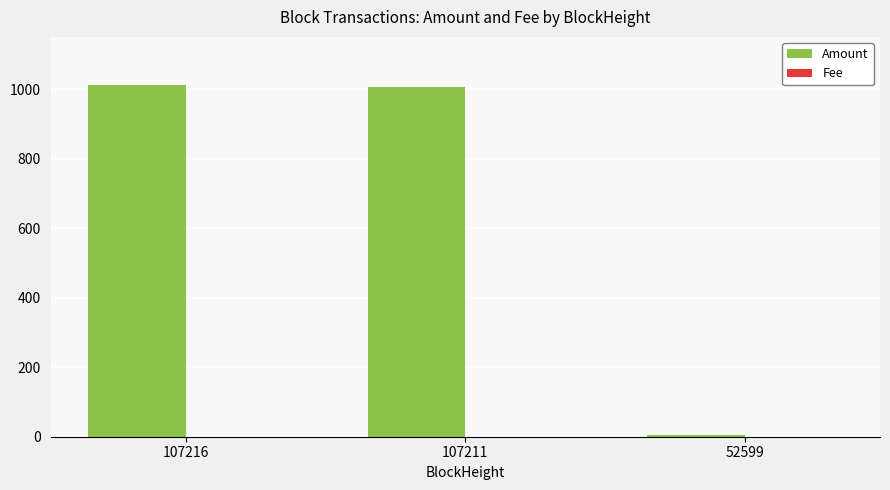

What is the sum of all Amount values?

2022.2